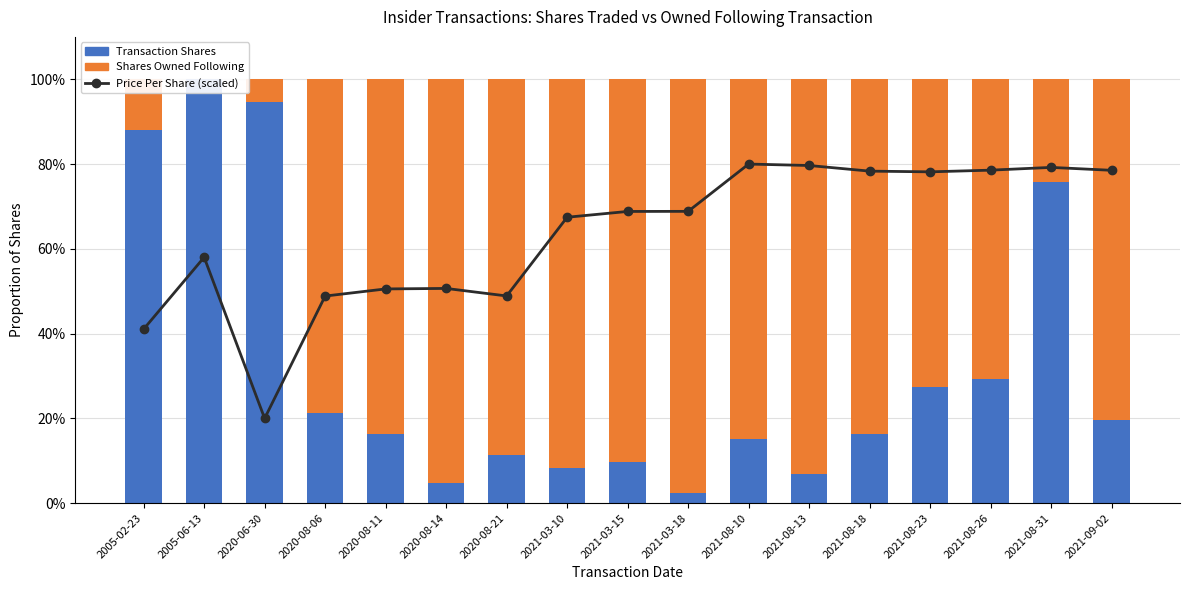

True or false: transactionShares has a value of 11.9 at 2021-03-10.

False